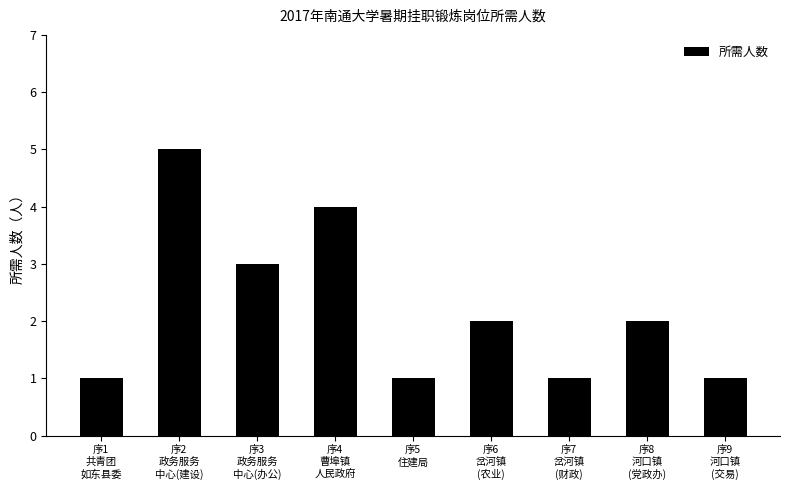

Reading left to right, list all the values displayed in this chart.

1	5	3	4	1	2	1	2	1